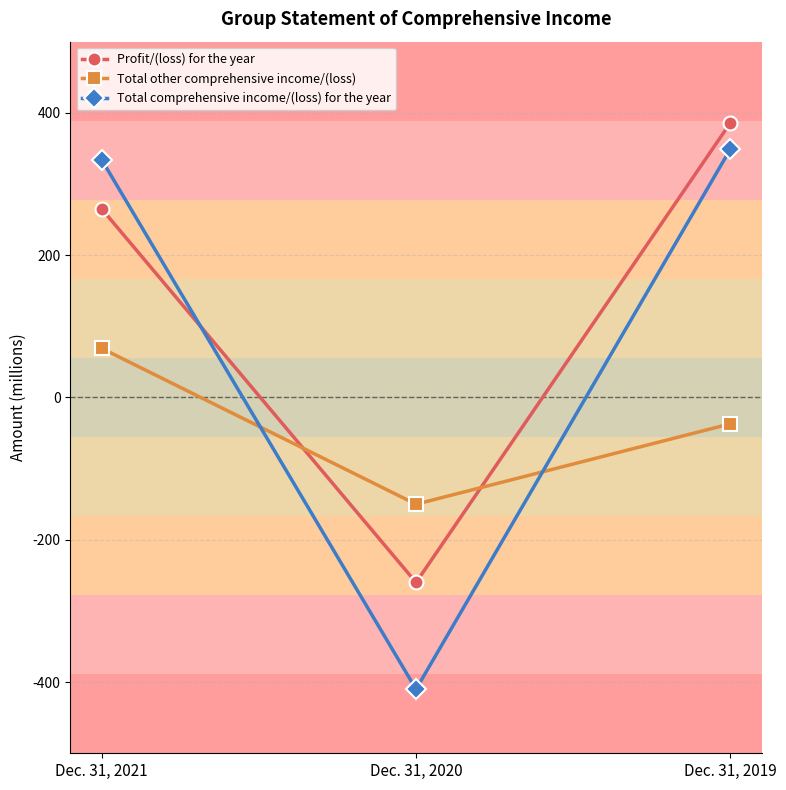

What is the approximate value of Profit/(loss) for the year at Dec. 31, 2020, to the nearest 10?

-260